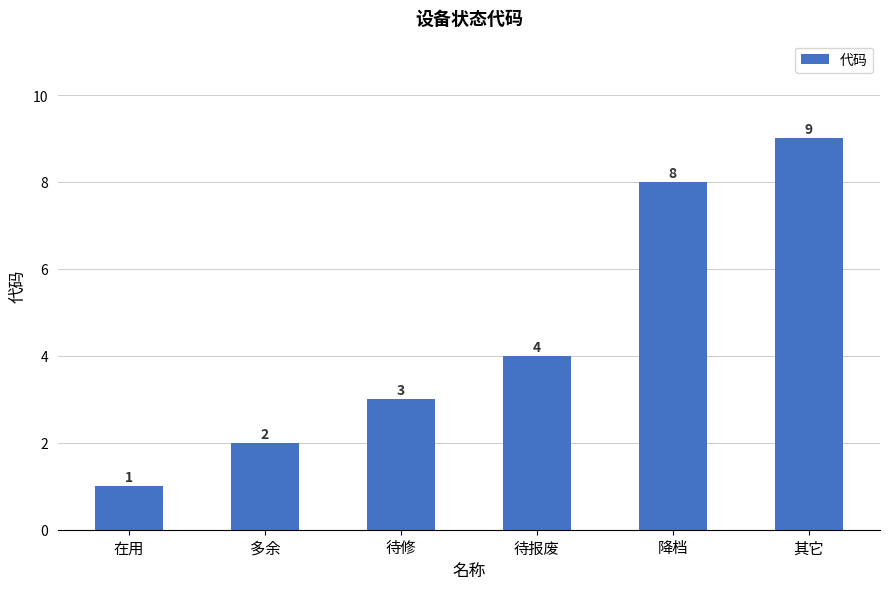

What position from the left is 待修?

3